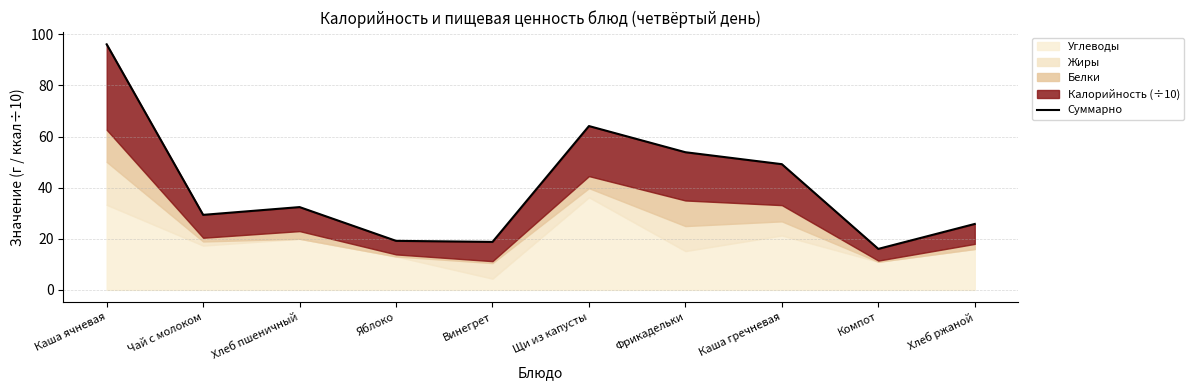

How many data points are less than 32?

5